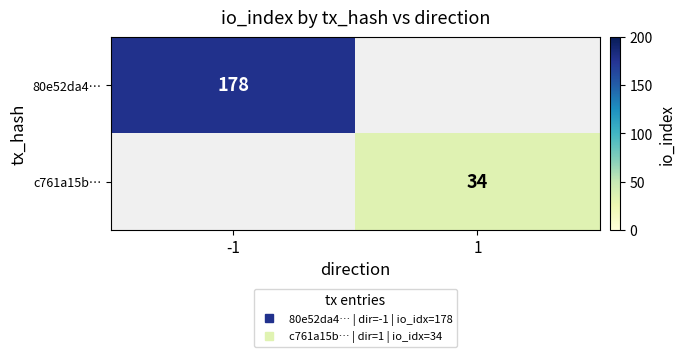

Read the 80e52da4… value at -1.

178.0